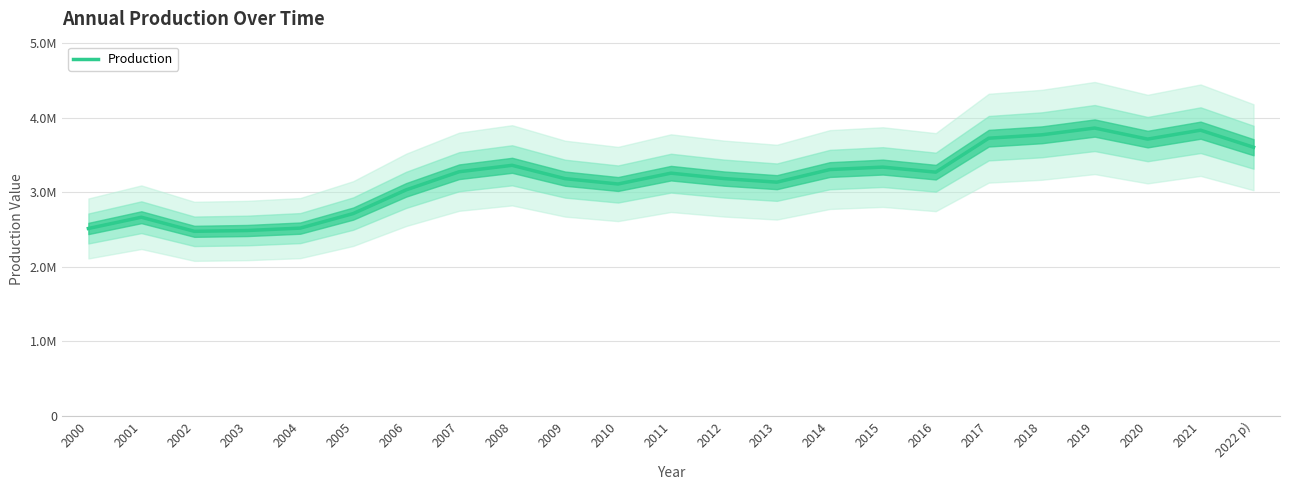

Rank the categories by value from highest to lowest.

2019, 2021, 2018, 2017, 2020, 2022 p), 2008, 2015, 2014, 2007, 2016, 2011, 2012, 2009, 2013, 2010, 2006, 2005, 2001, 2004, 2000, 2003, 2002